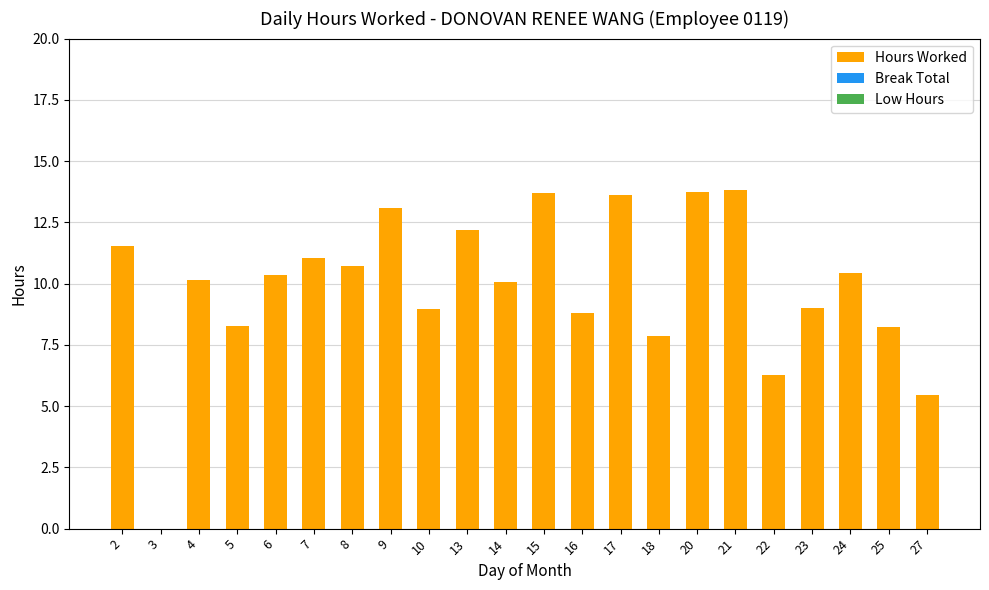

What is the sum of all values?

217.3